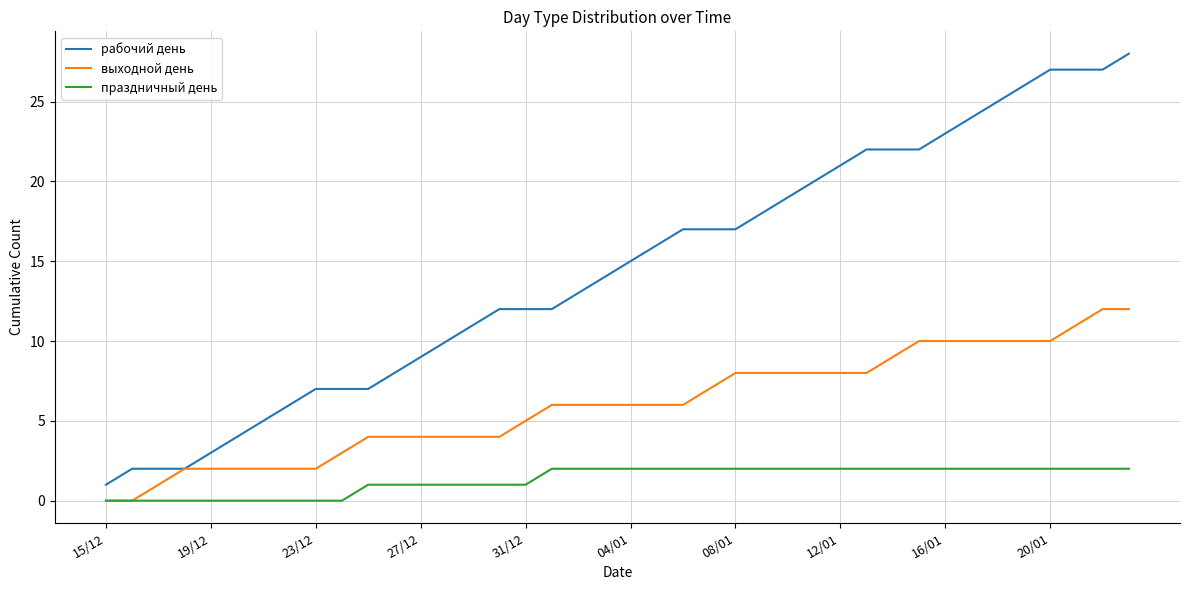

What is the highest value of the праздничный день series?

2